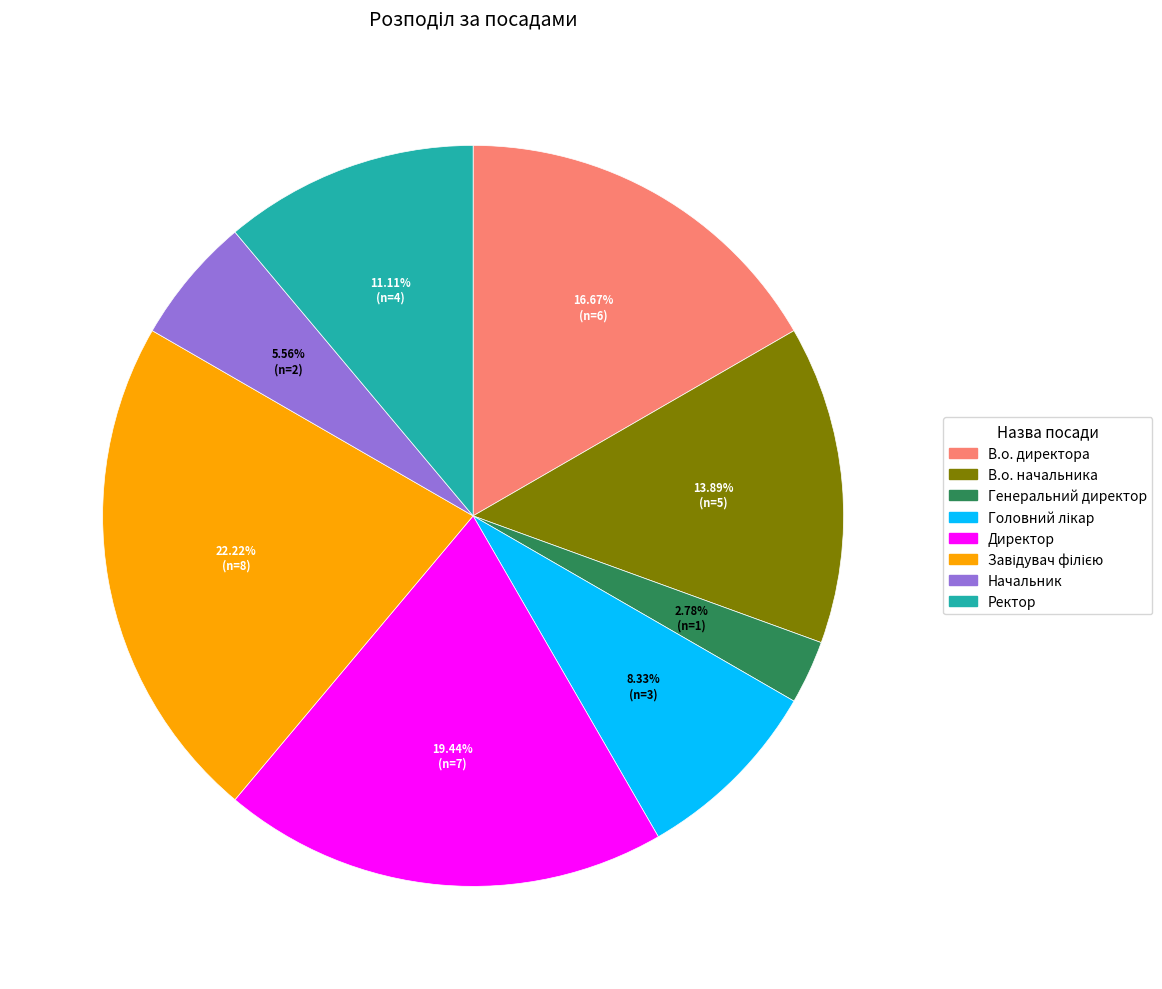

What percentage is the В.о. директора slice, to the nearest percent?

17%